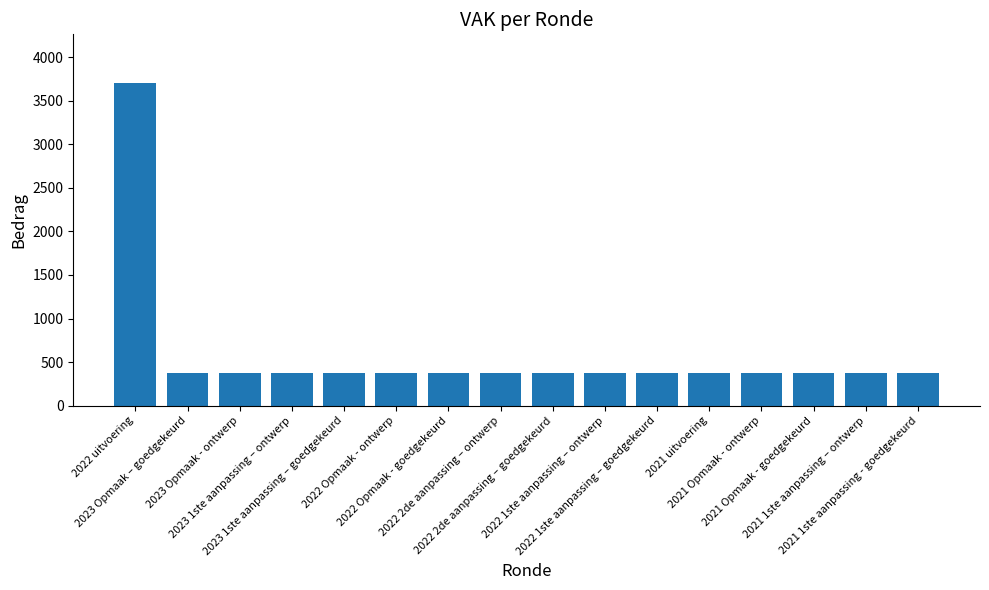

What is the maximum value shown in the chart?

3705